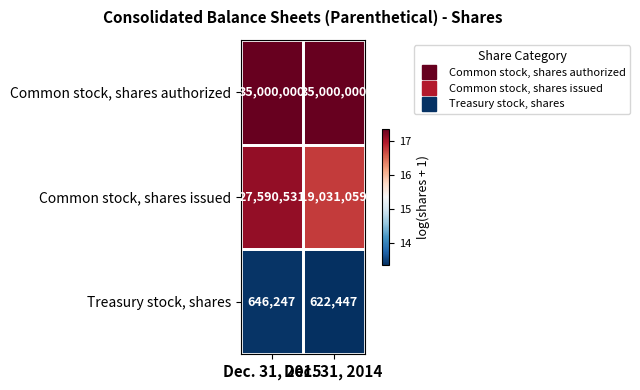

Which series changed the most between Dec. 31, 2015 and Dec. 31, 2014?

Common stock, shares issued